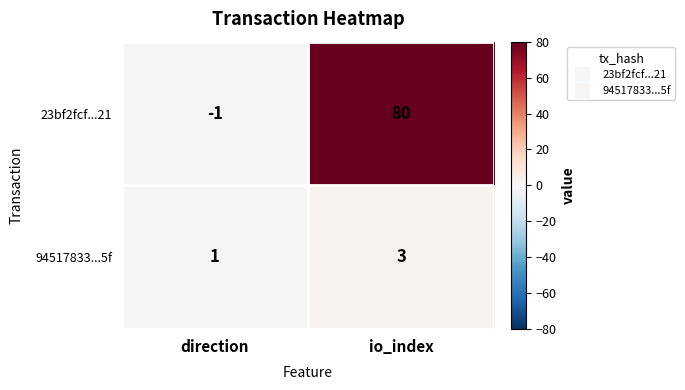

How many values in 23bf2fcf...21 are below zero?

1